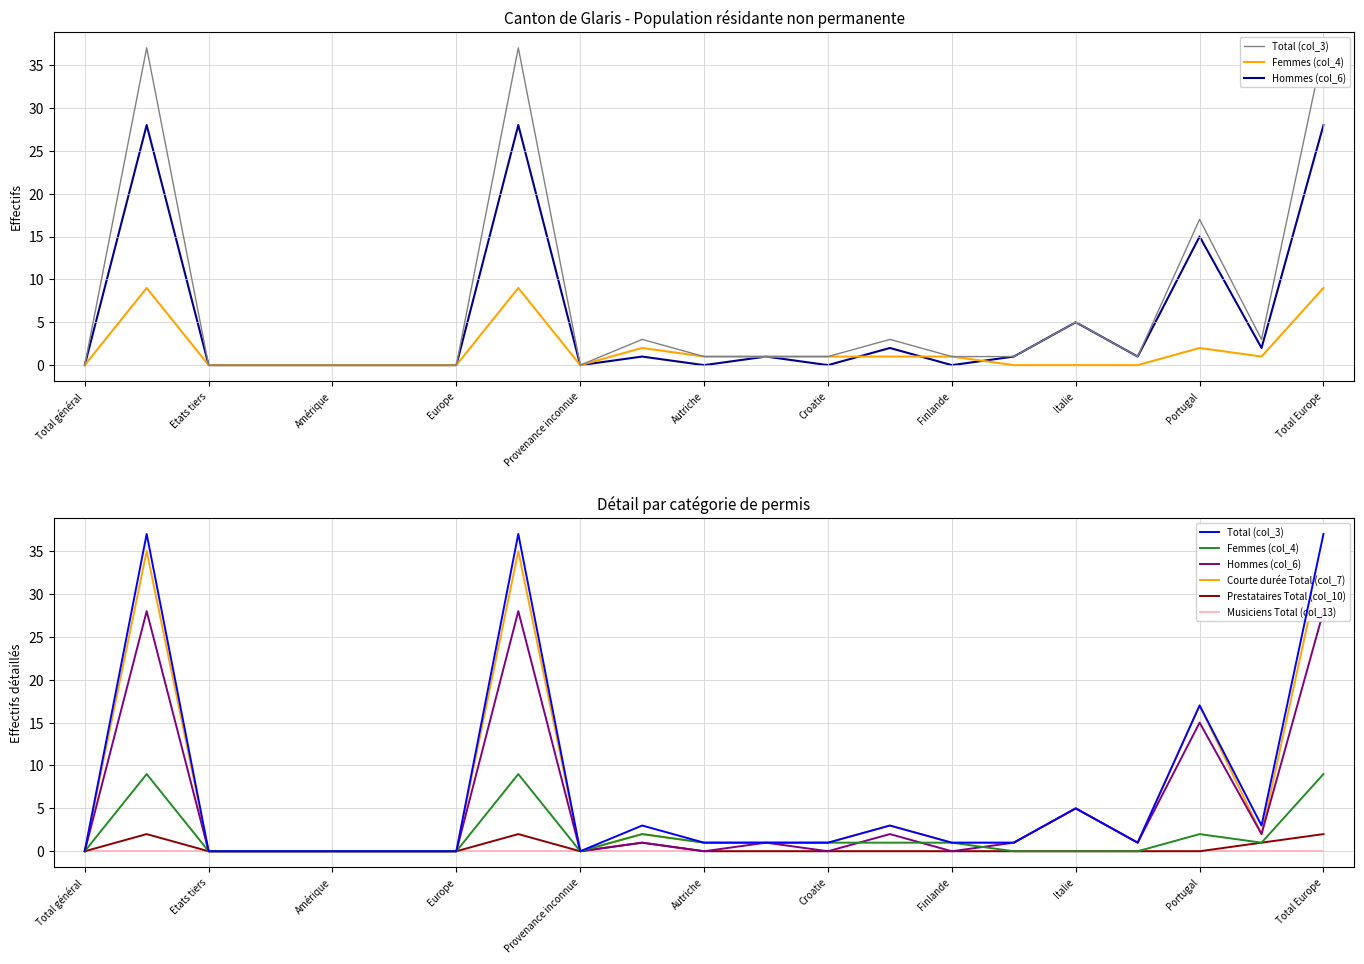

What is the value of the Hommes (col_6) point at the 2nd from the left?

28